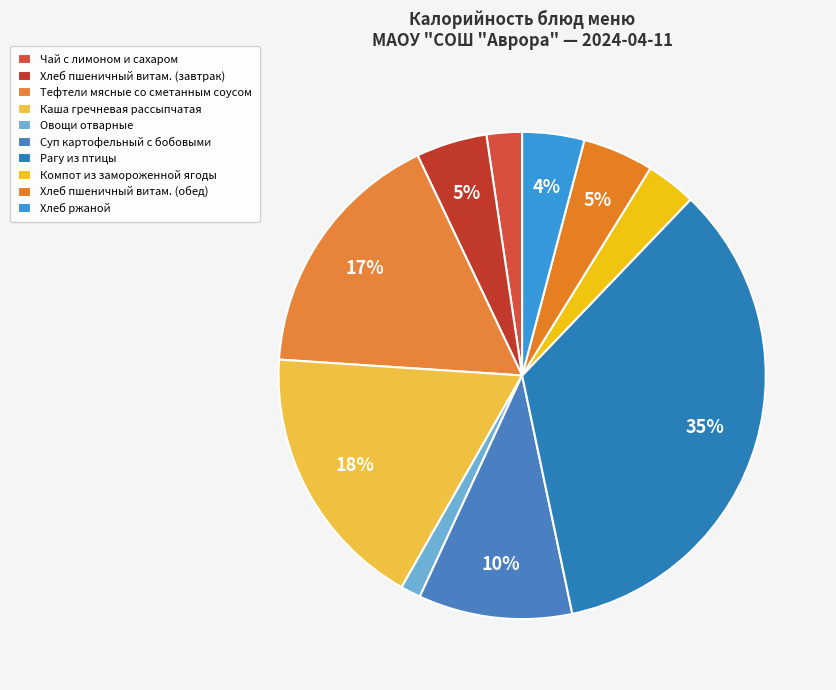

How many segments does this pie chart have?

10